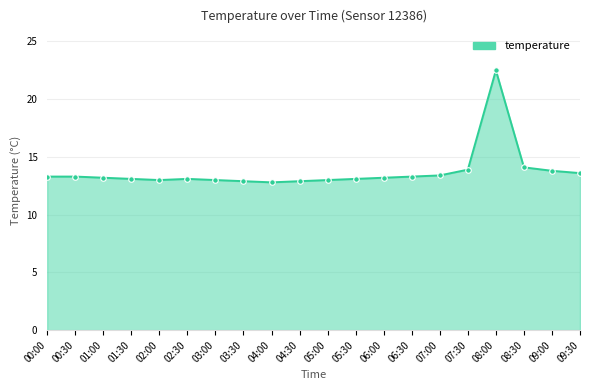

The chart shows a value of 13.1 at 01:30. True or false?

True